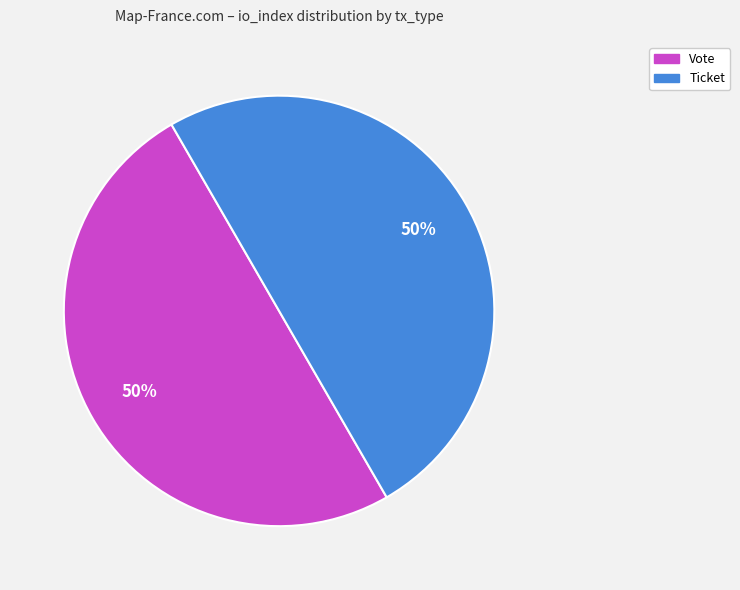

To the nearest percent, what is the average slice percentage?

50%